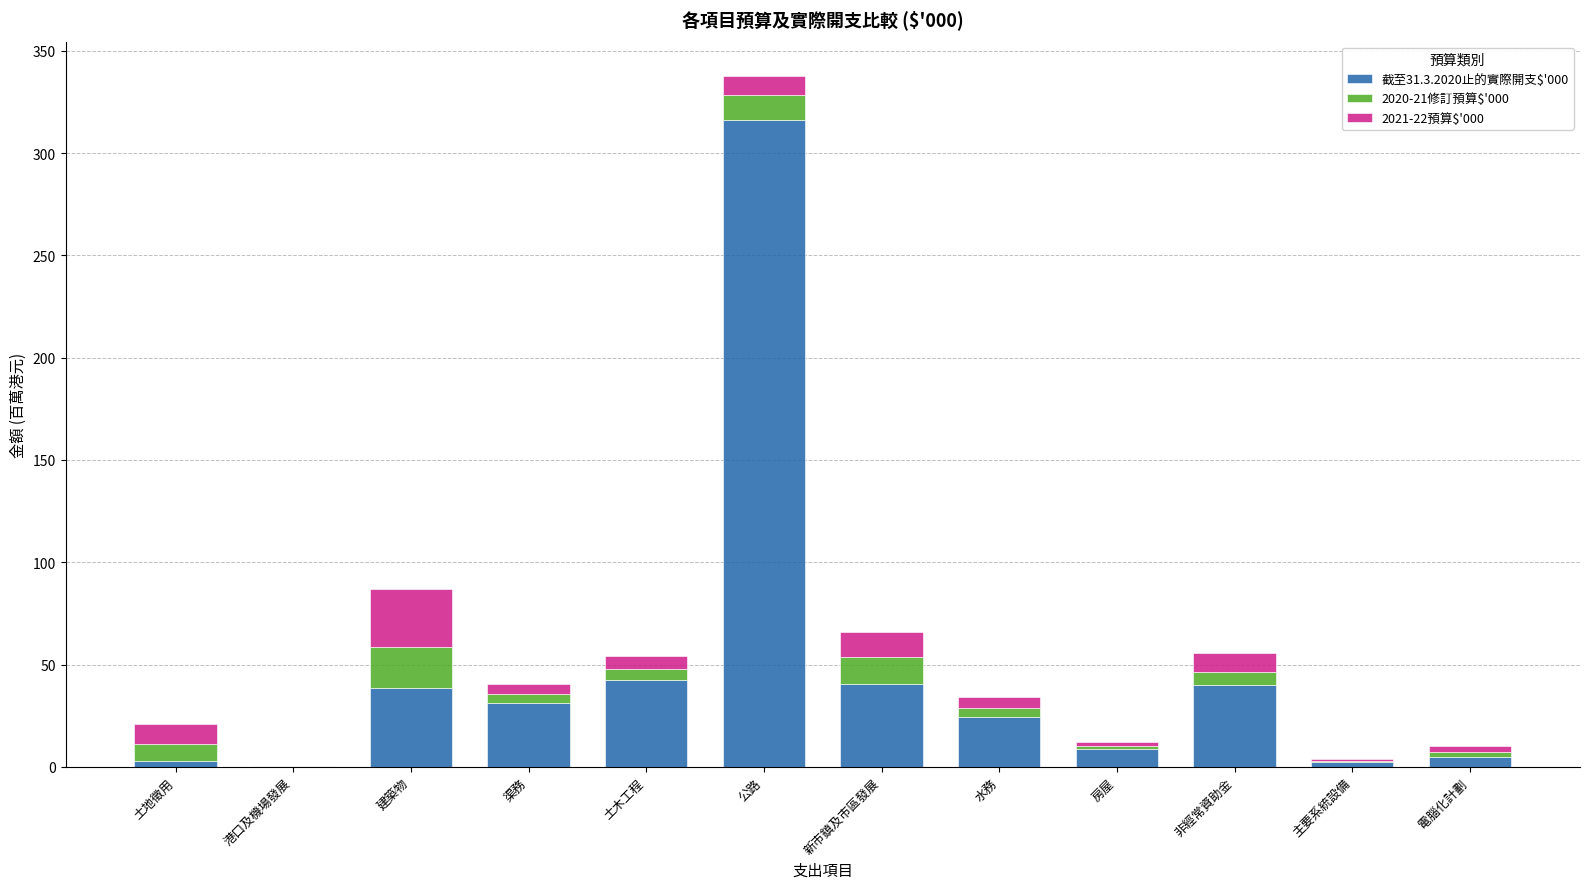

What are all the series names shown in the legend?

截至31.3.2020止的實際開支$'000, 2020-21修訂預算$'000, 2021-22預算$'000